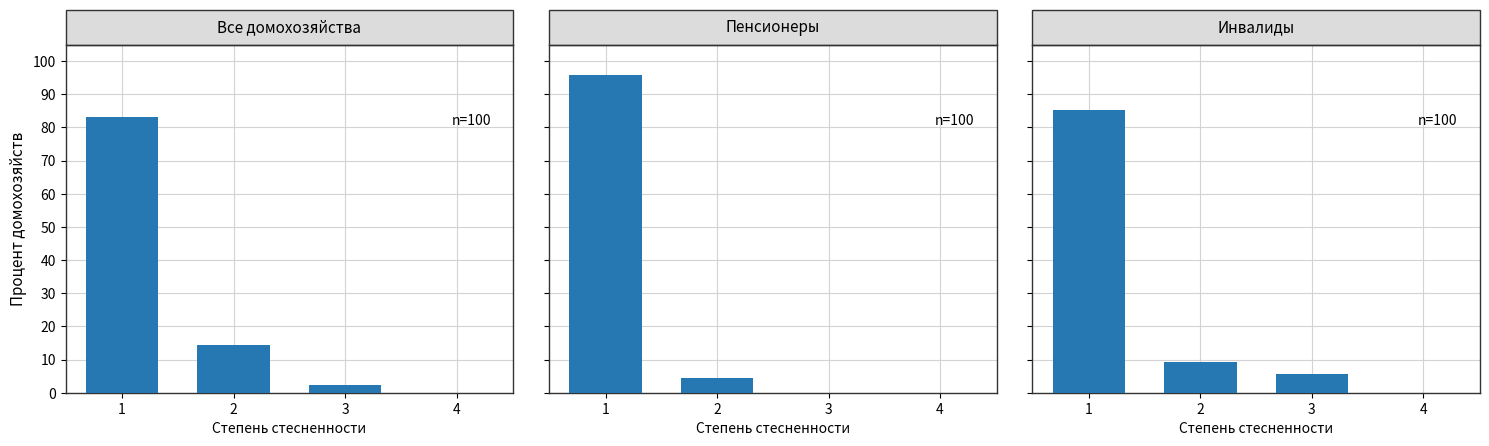

What is the approximate value of Все домохозяйства at 3?

2.3